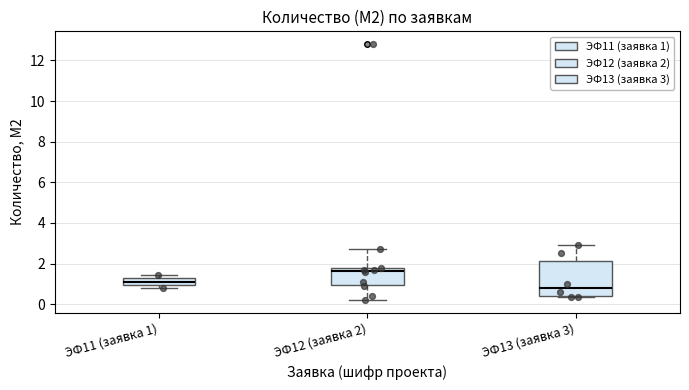

Which box's median line is the highest?

ЭФ12 (заявка 2)